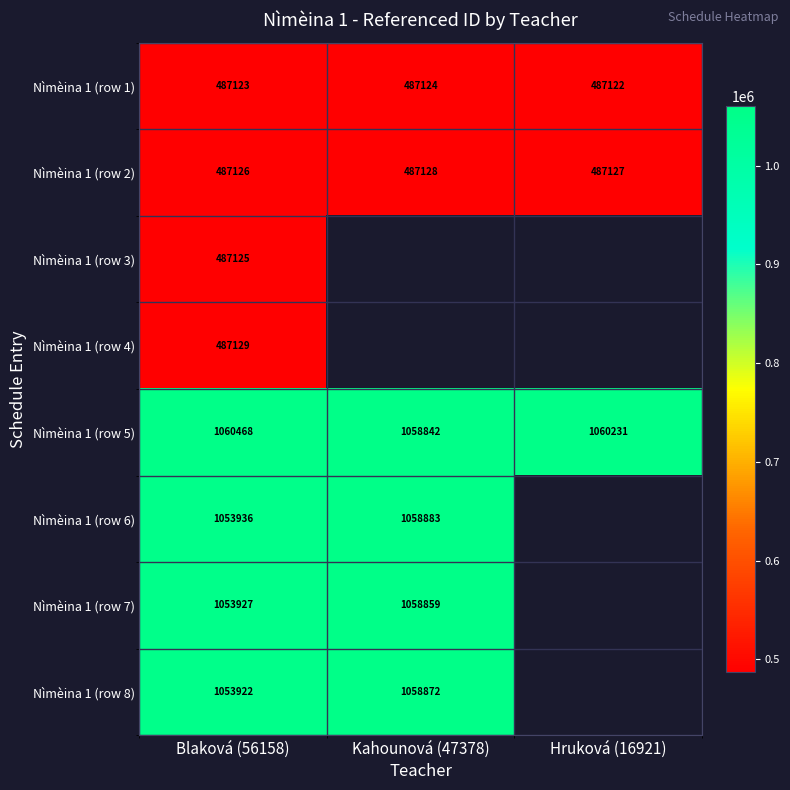

Is the value of Nìmèina 1 (row 7) at Kahounová (47378) greater than the value of Nìmèina 1 (row 6) at Blaková (56158)?

Yes